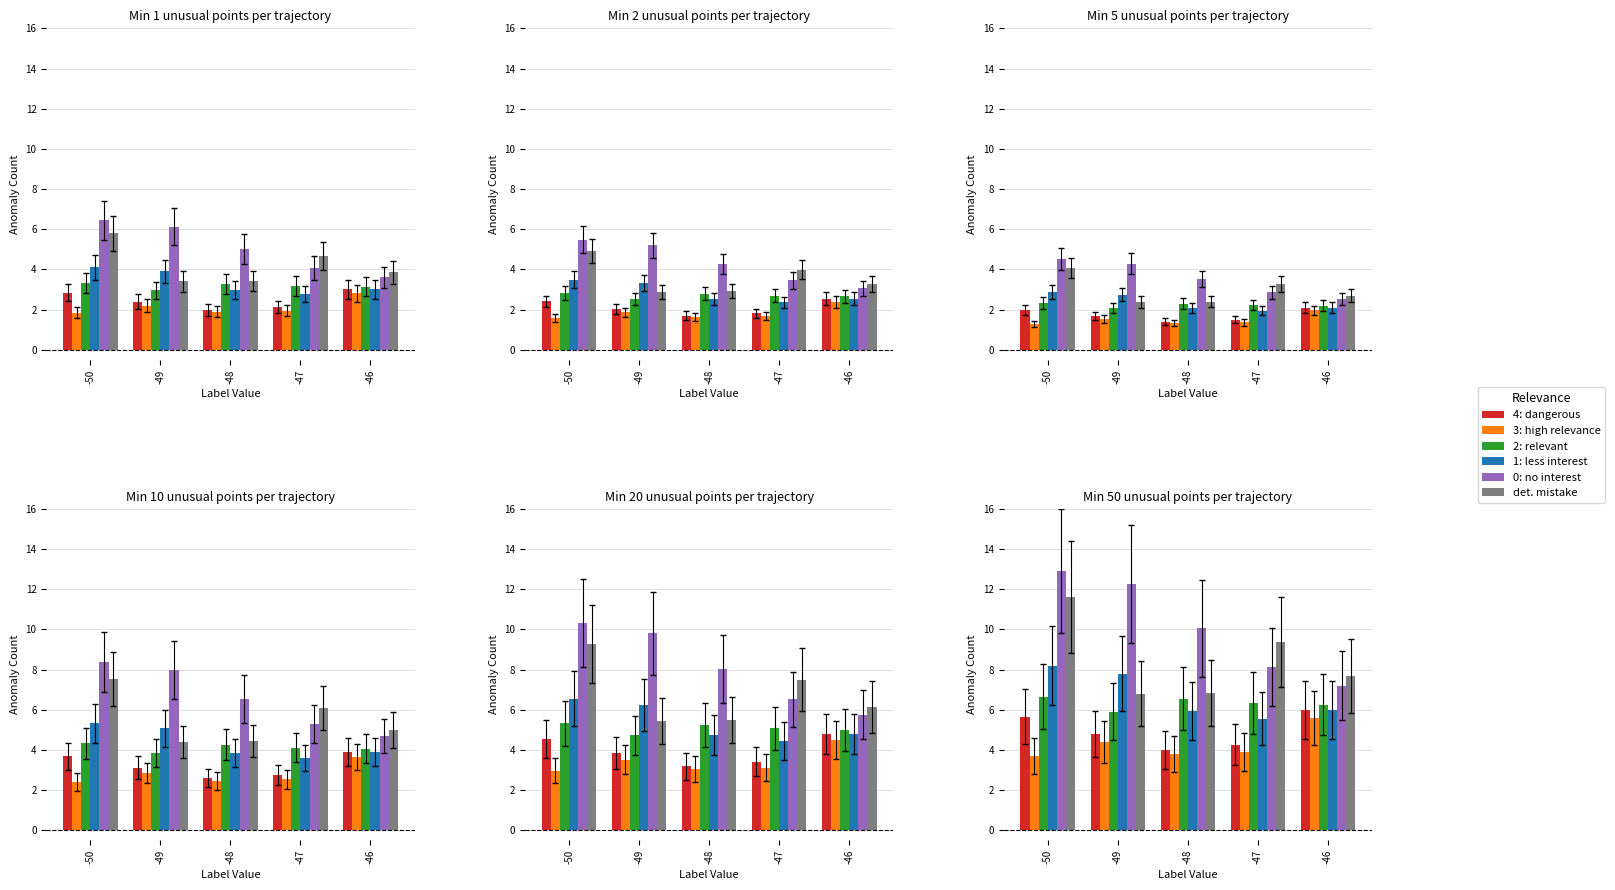

At which label does 1: less interest reach its peak?

-50